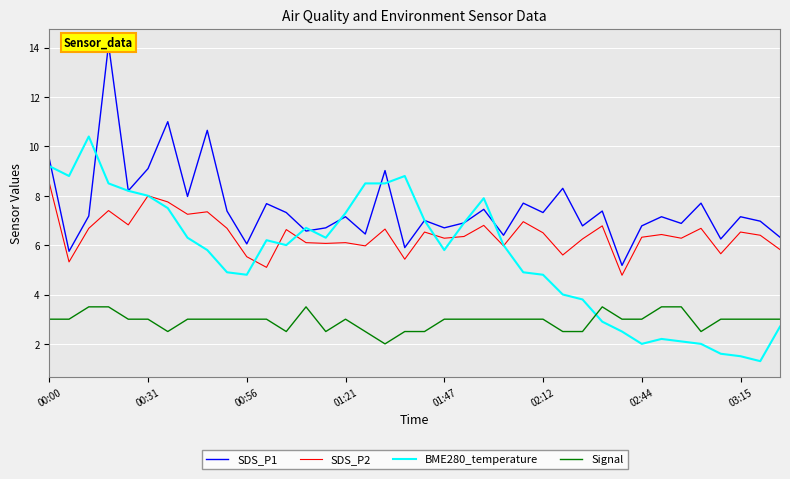

Rank the series by their maximum value, from highest to lowest.

SDS_P1, BME280_temperature, SDS_P2, Signal